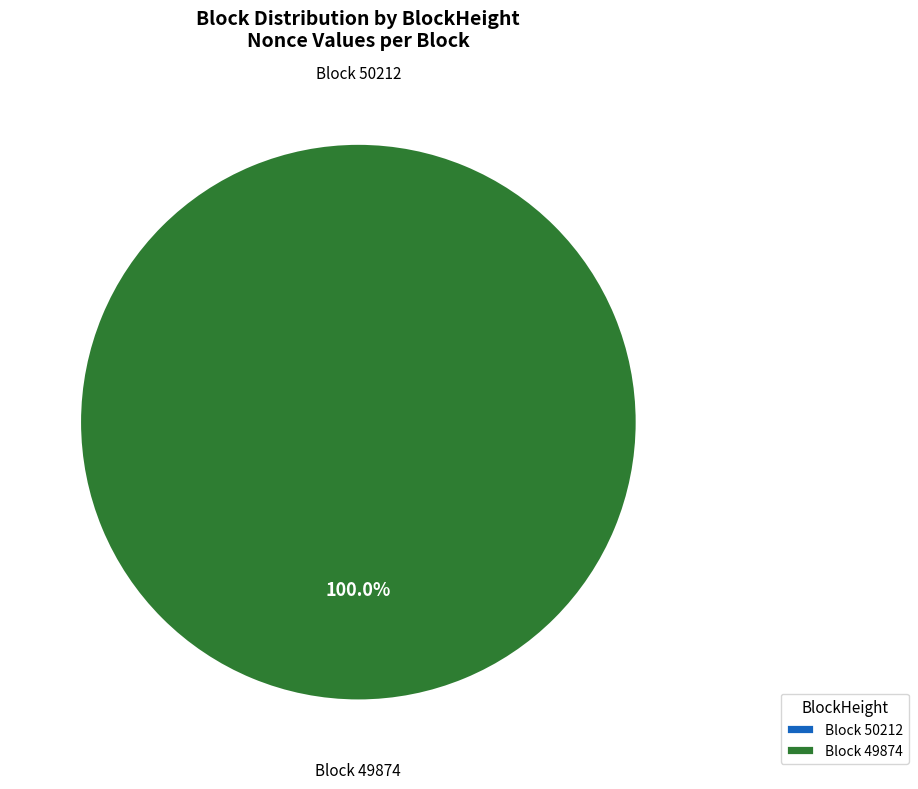

How many segments does this pie chart have?

2